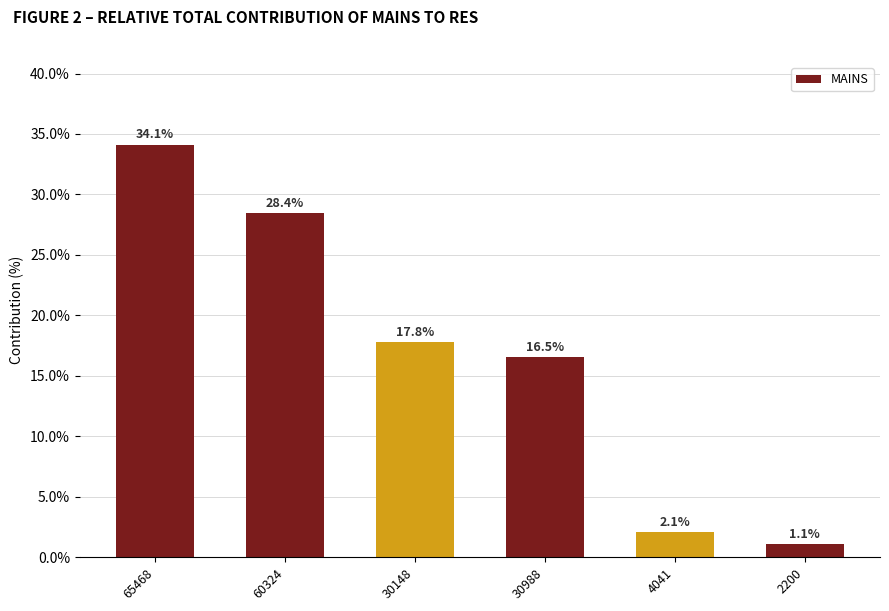

Reading right to left, what are all the values shown in this chart?

2200=1.1	4041=2.1	30988=16.5	30148=17.8	60324=28.4	65468=34.1